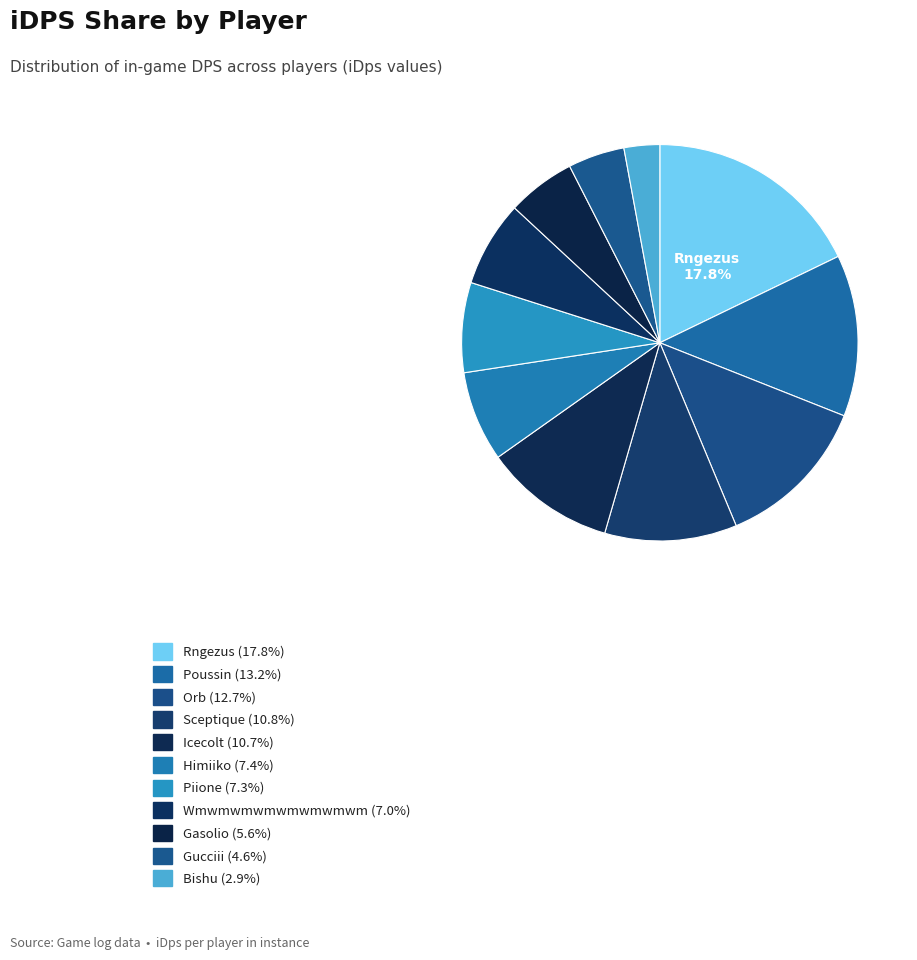

How many slices are in this pie chart?

11